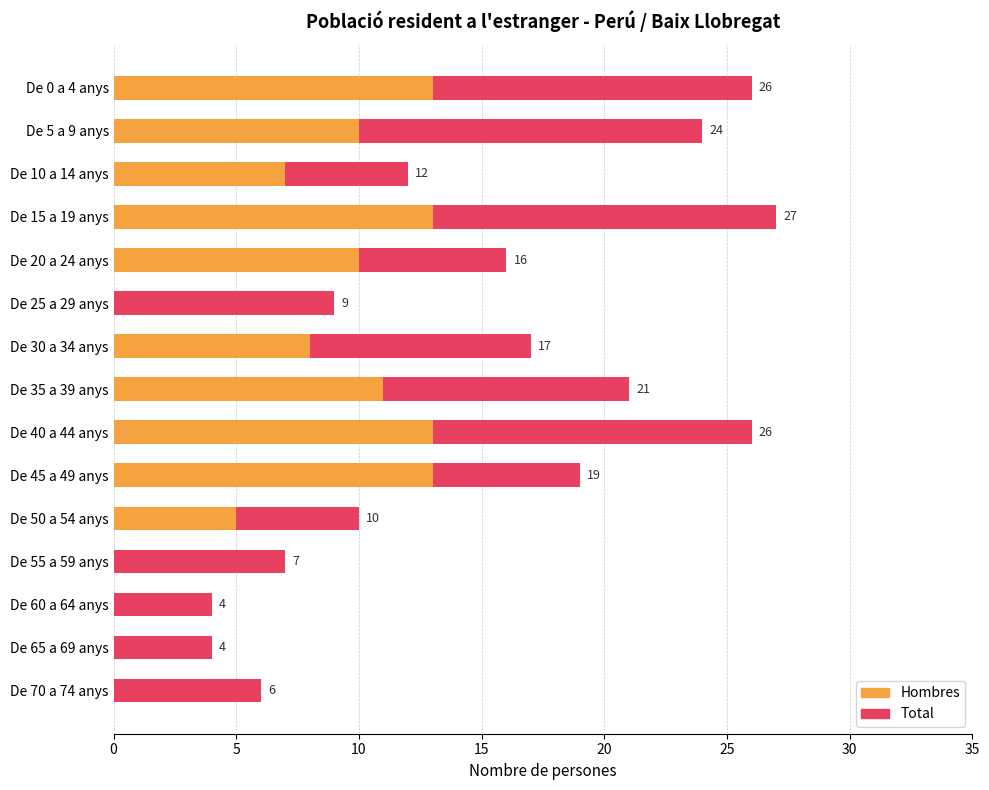

What value does the Total series have at De 40 a 44 anys?

26